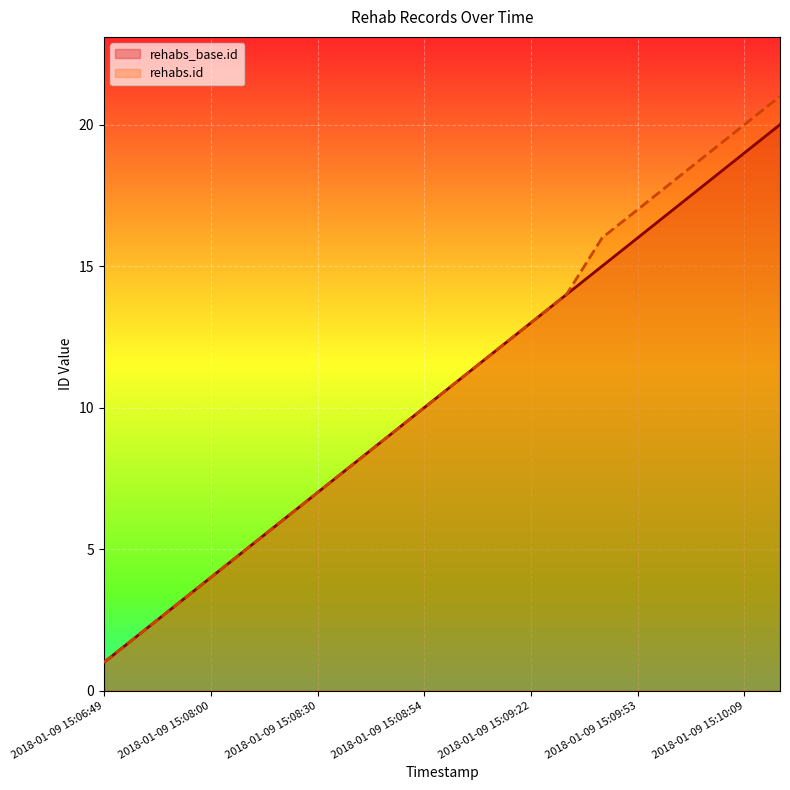

Reading left to right, extract all data points from this chart.

rehabs_base.id: 1	2	3	4	5	6	7	8	9	10	11	12	13	14	15	16	17	18	19	20
rehabs.id: 1	2	3	4	5	6	7	8	9	10	11	12	13	14	16	17	18	19	20	21